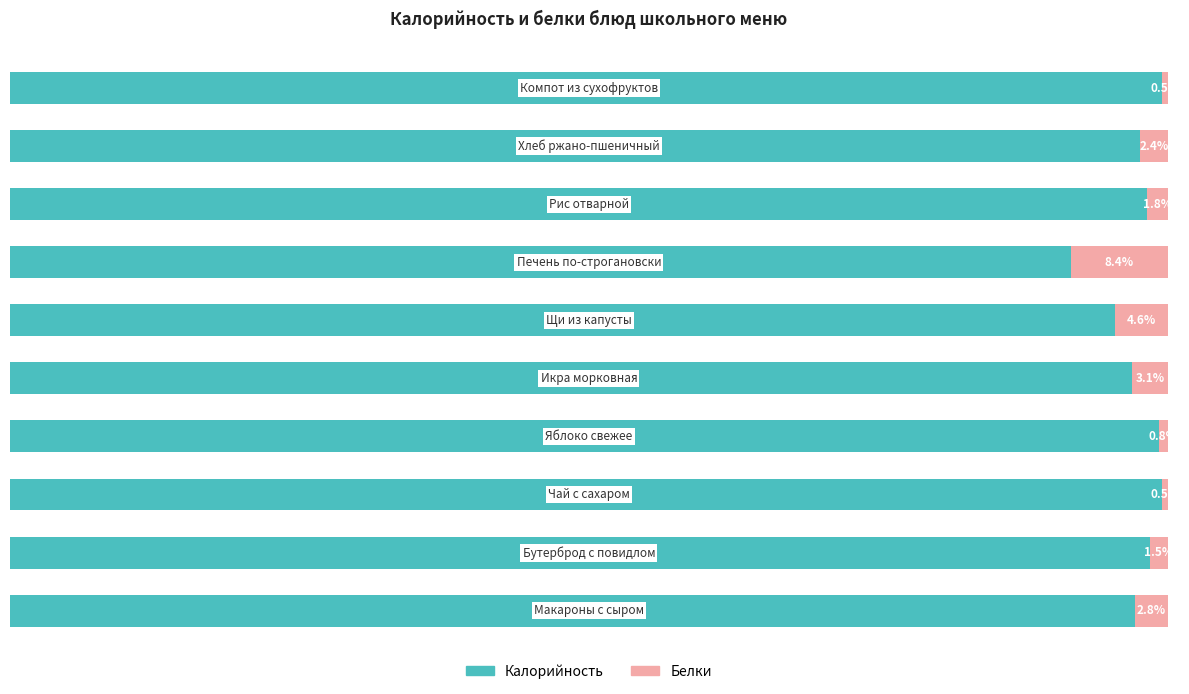

What are all the series names shown in the legend?

Калорийность, Белки